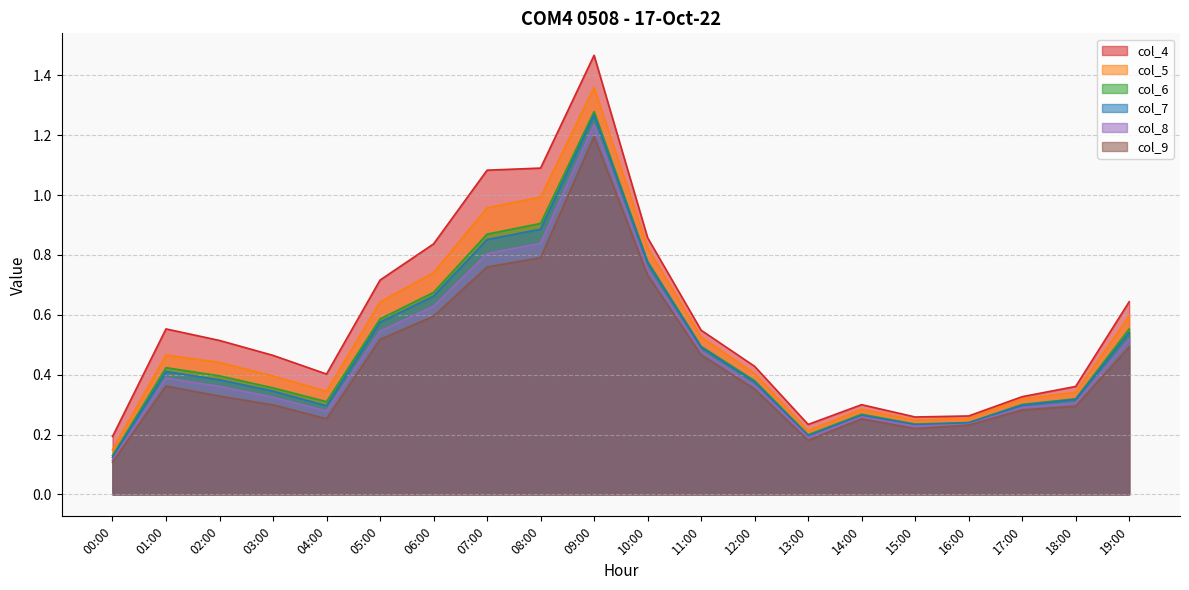

What is the average value of the col_7 series?

0.5